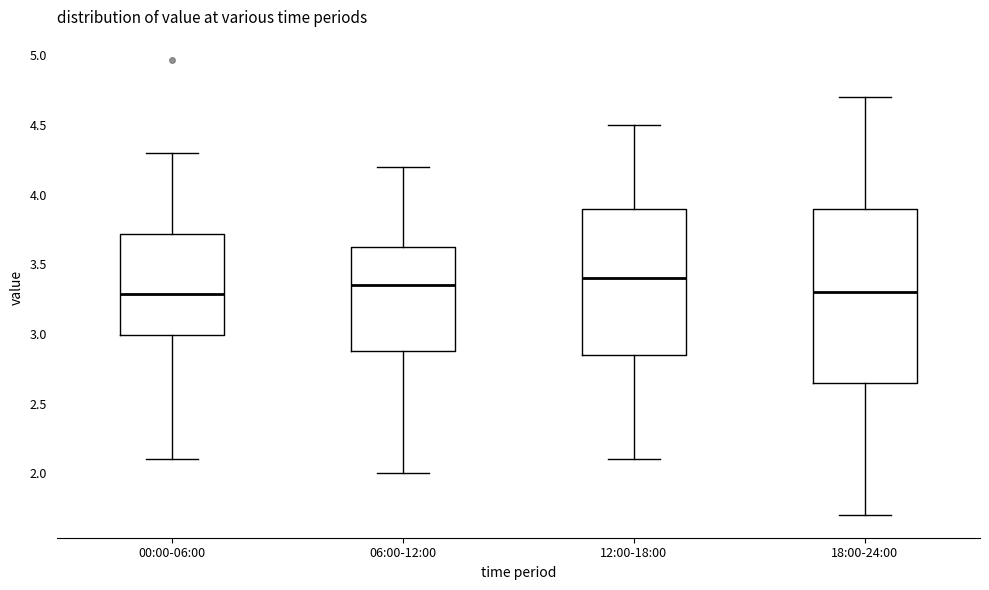

Reading left to right, transcribe this box plot: for each box, give where its median line is, the range the box spans, and where its two whiskers end, as read against the y-axis. The values are not printed on the chart, so give them approximately, as read against the axis.

00:00-06:00: median 3.30, box 3.00 to 3.70, whiskers 2.10 to 4.30
06:00-12:00: median 3.35, box 2.90 to 3.65, whiskers 2.00 to 4.20
12:00-18:00: median 3.40, box 2.85 to 3.90, whiskers 2.10 to 4.50
18:00-24:00: median 3.30, box 2.65 to 3.90, whiskers 1.70 to 4.70